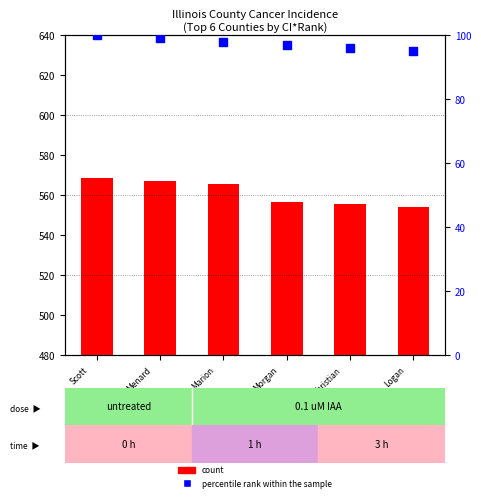

Which series reaches the minimum Y coordinate?

count